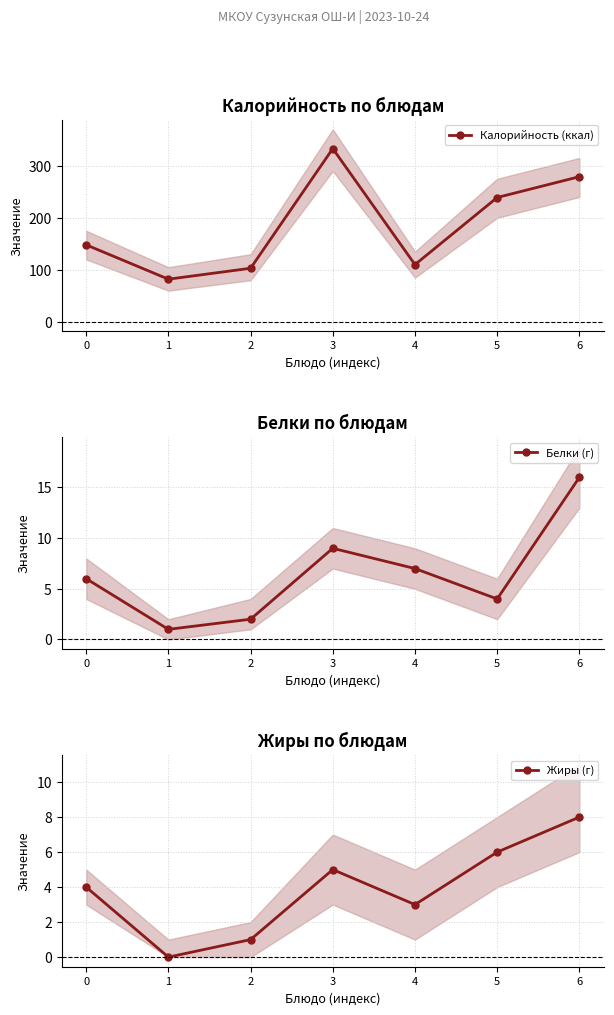

Reading left to right, extract all data points from this chart.

Калорийность (ккал): 0=148	1=82	2=103	3=333	4=110	5=239	6=279
Белки (г): 0=6	1=1	2=2	3=9	4=7	5=4	6=16
Жиры (г): 0=4	1=0	2=1	3=5	4=3	5=6	6=8